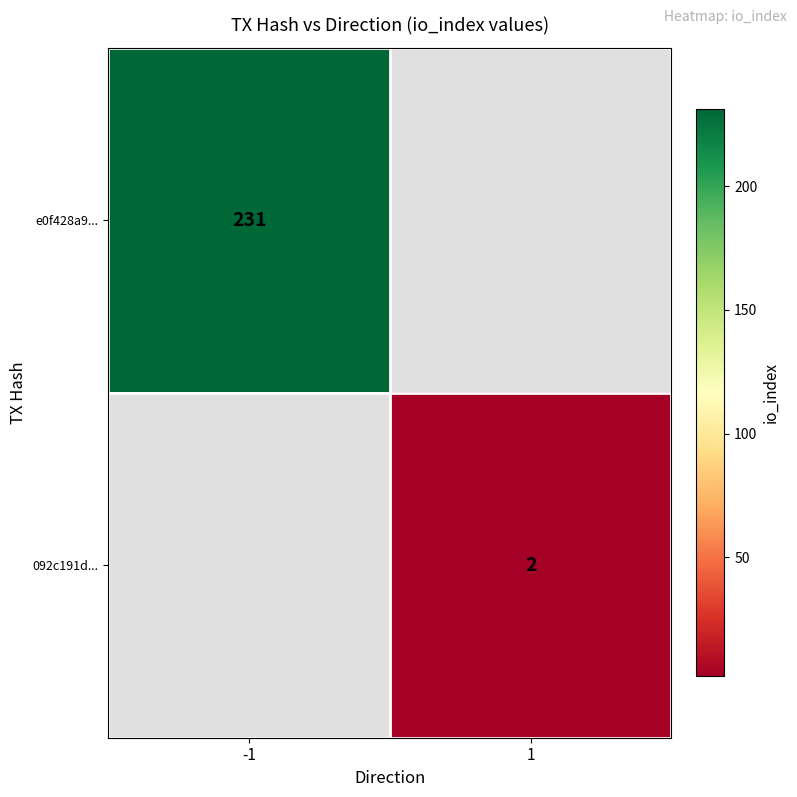

At how many categories does at least one series exceed 12?

1